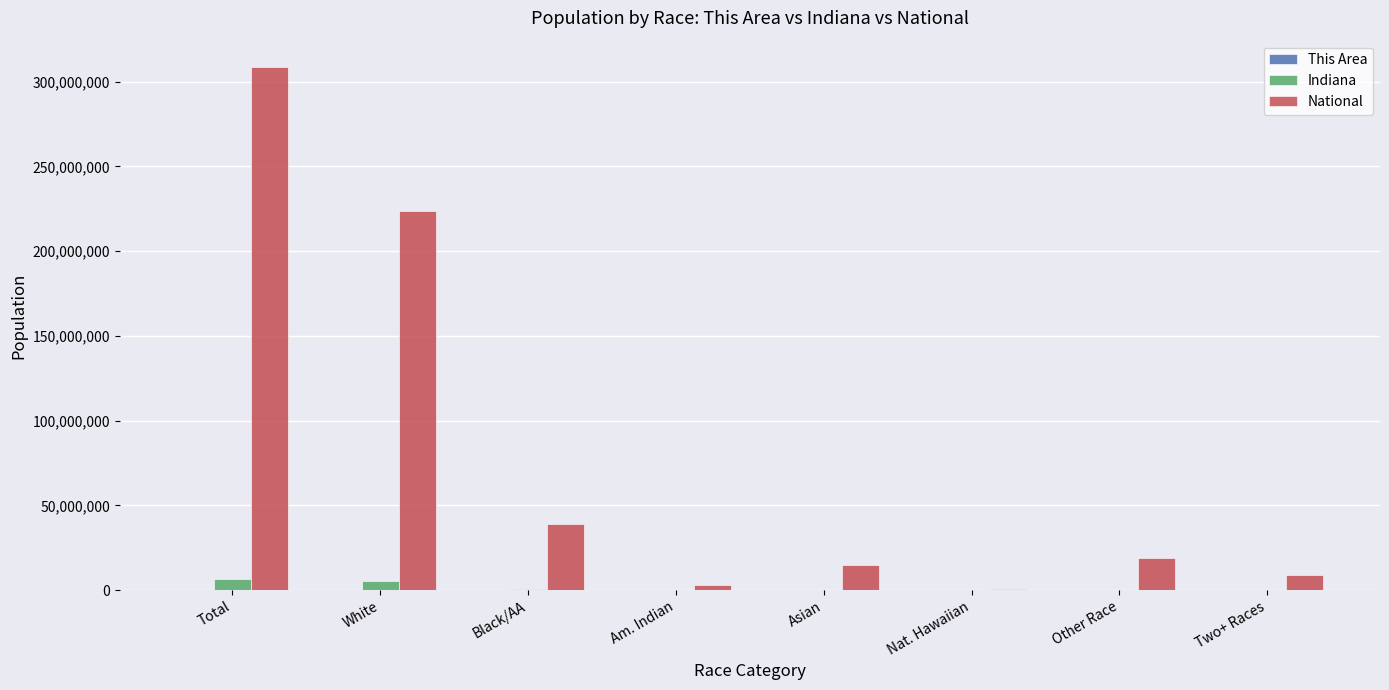

Where is National nearest to the value 154642775?

White